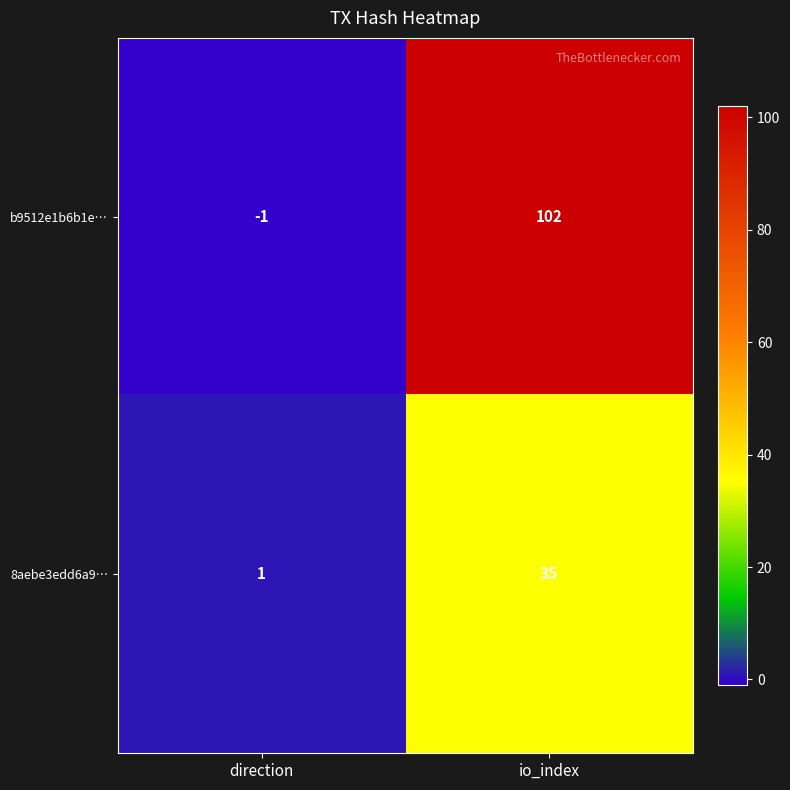

The value of 8aebe3edd6a9… at direction is 2. True or false?

False